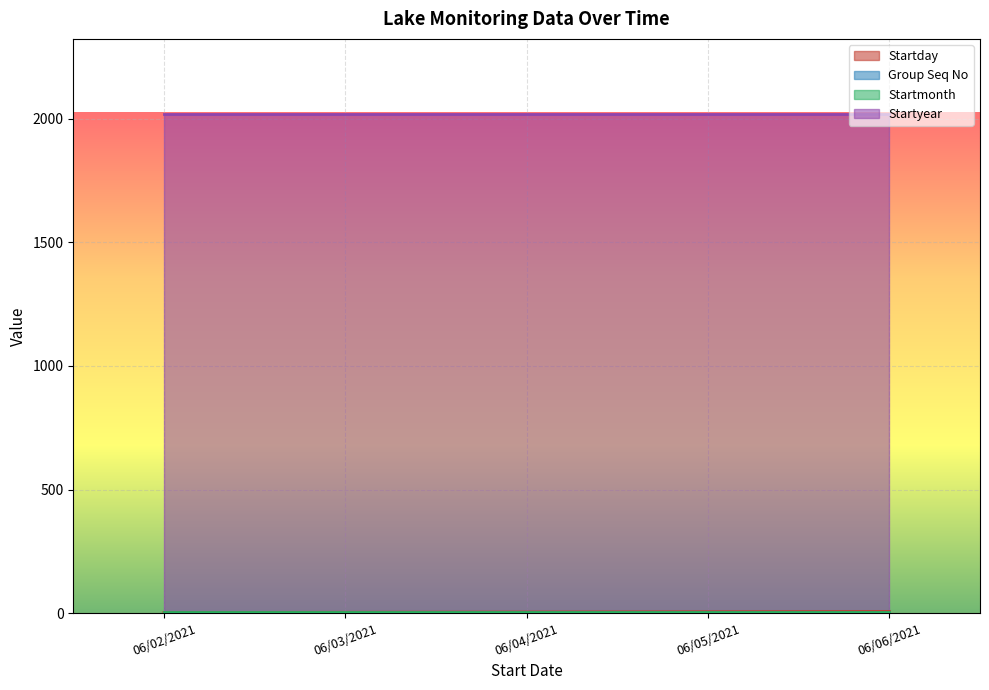

Reading left to right, what are all the values shown in this chart?

Startday: 06/02/2021=2	06/03/2021=3	06/04/2021=4	06/05/2021=5	06/06/2021=6
Group Seq No: 06/02/2021=1	06/03/2021=1	06/04/2021=1	06/05/2021=1	06/06/2021=1
Startmonth: 06/02/2021=6	06/03/2021=6	06/04/2021=6	06/05/2021=6	06/06/2021=6
Startyear: 06/02/2021=2021	06/03/2021=2021	06/04/2021=2021	06/05/2021=2021	06/06/2021=2021